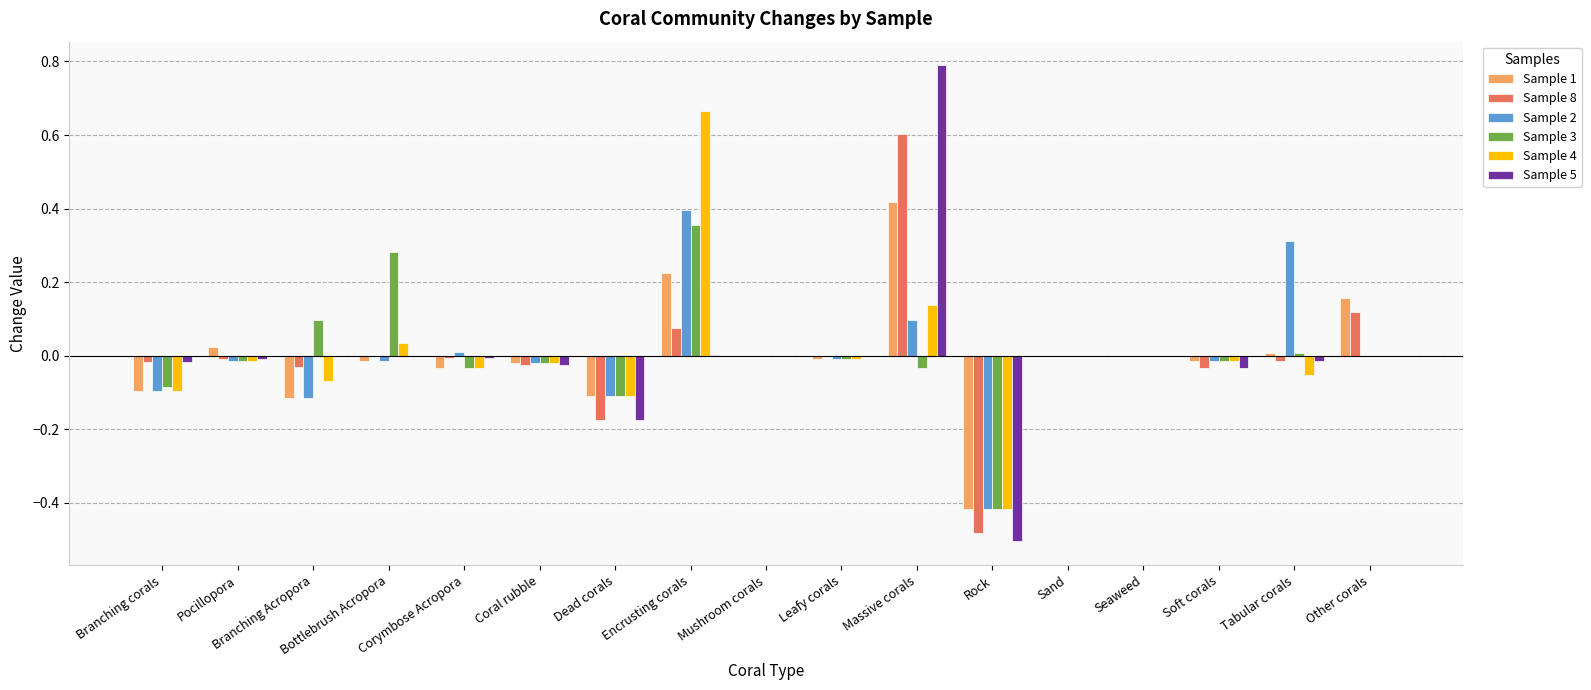

How many data points does each series have?

17